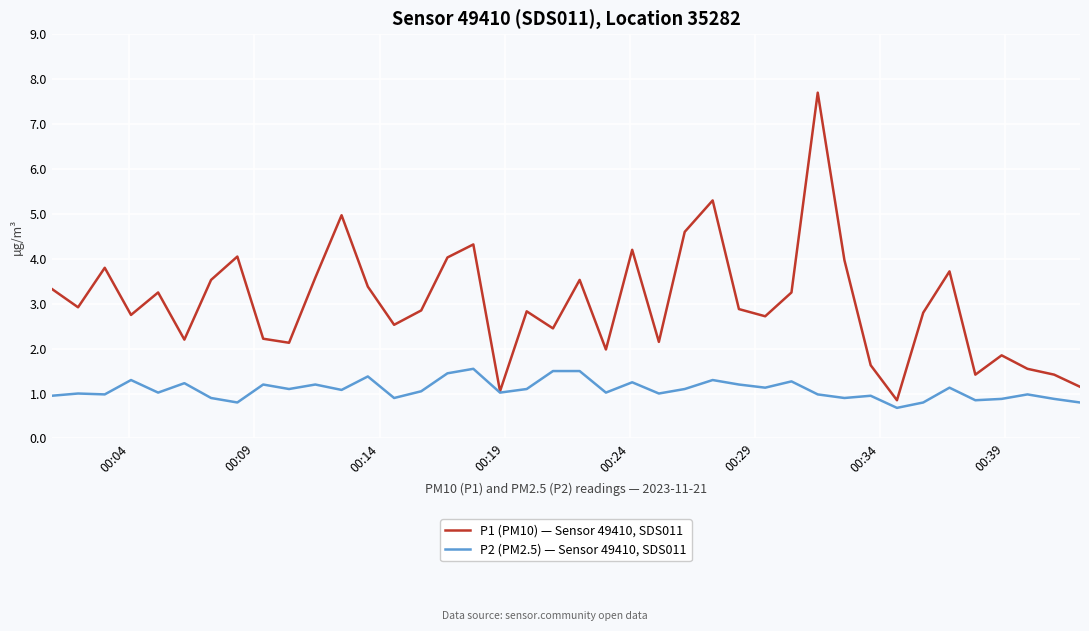

What is the average value of the P1 (PM10) — Sensor 49410, SDS011 series?

3.0